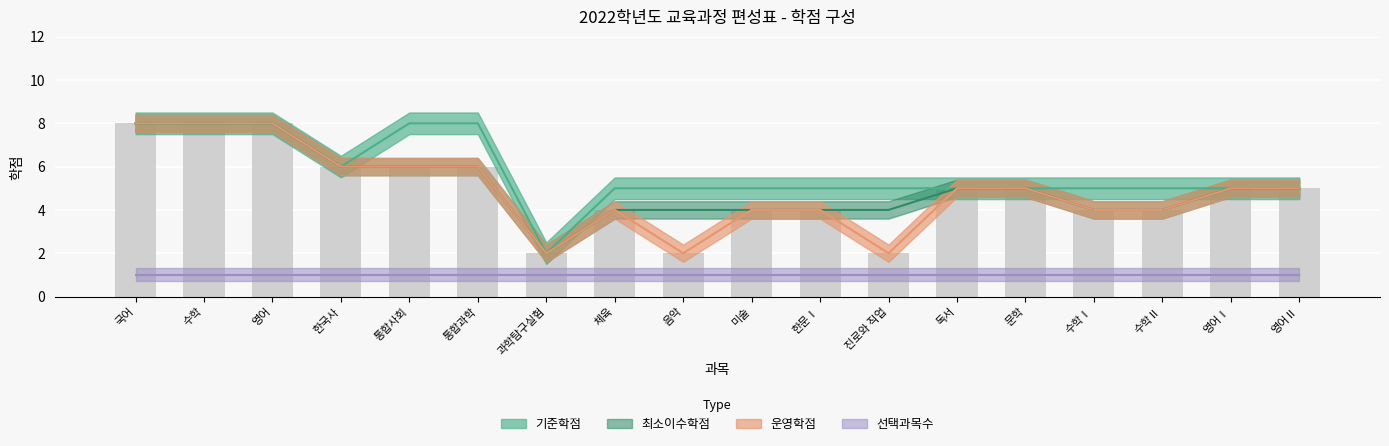

At which label does 기준학점 first exceed 5?

국어